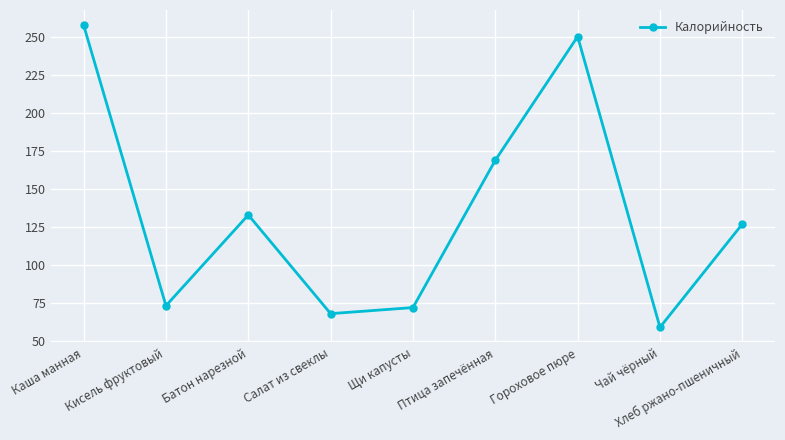

Reading left to right, what are all the values shown in this chart?

258.0	73.2	133.0	68.0	72.0	169.0	250.5	59.0	127.0